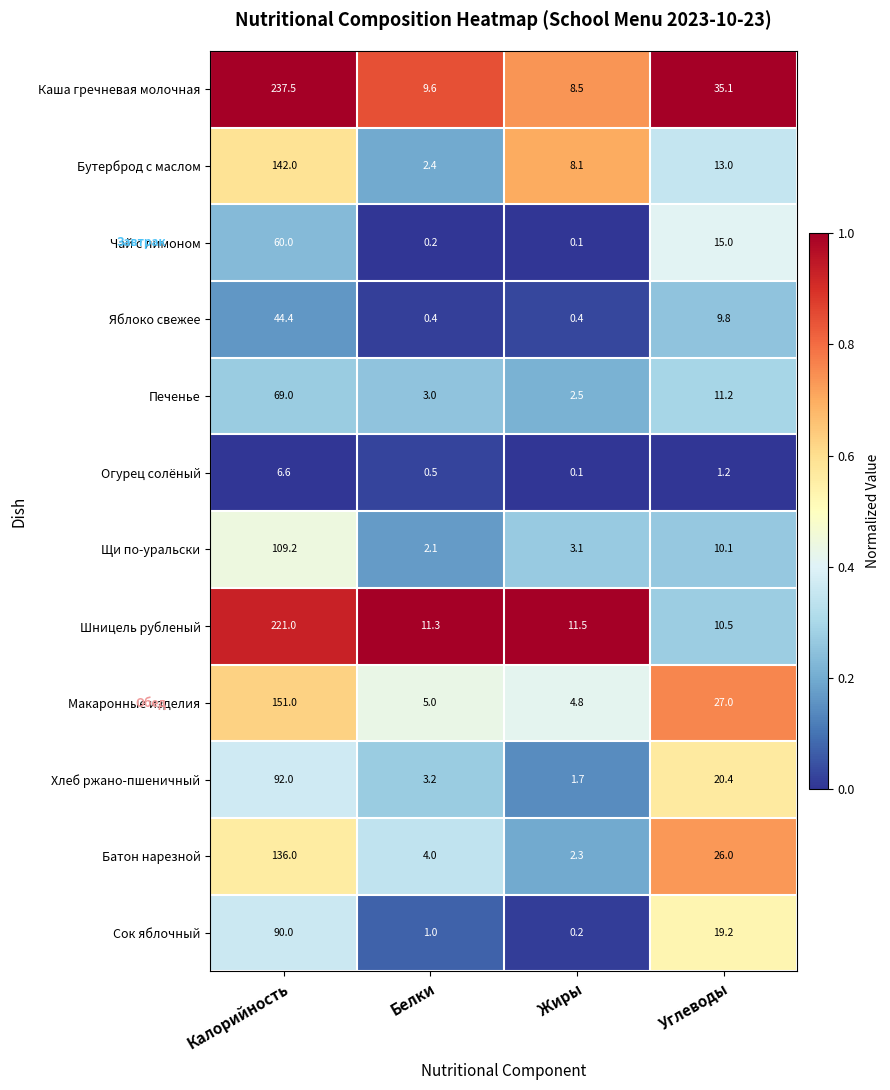

Rank the series by their maximum value, from lowest to highest.

Огурец солёный, Яблоко свежее, Чай с лимоном, Печенье, Сок яблочный, Хлеб ржано-пшеничный, Щи по-уральски, Батон нарезной, Бутерброд с маслом, Макаронные изделия, Шницель рубленый, Каша гречневая молочная